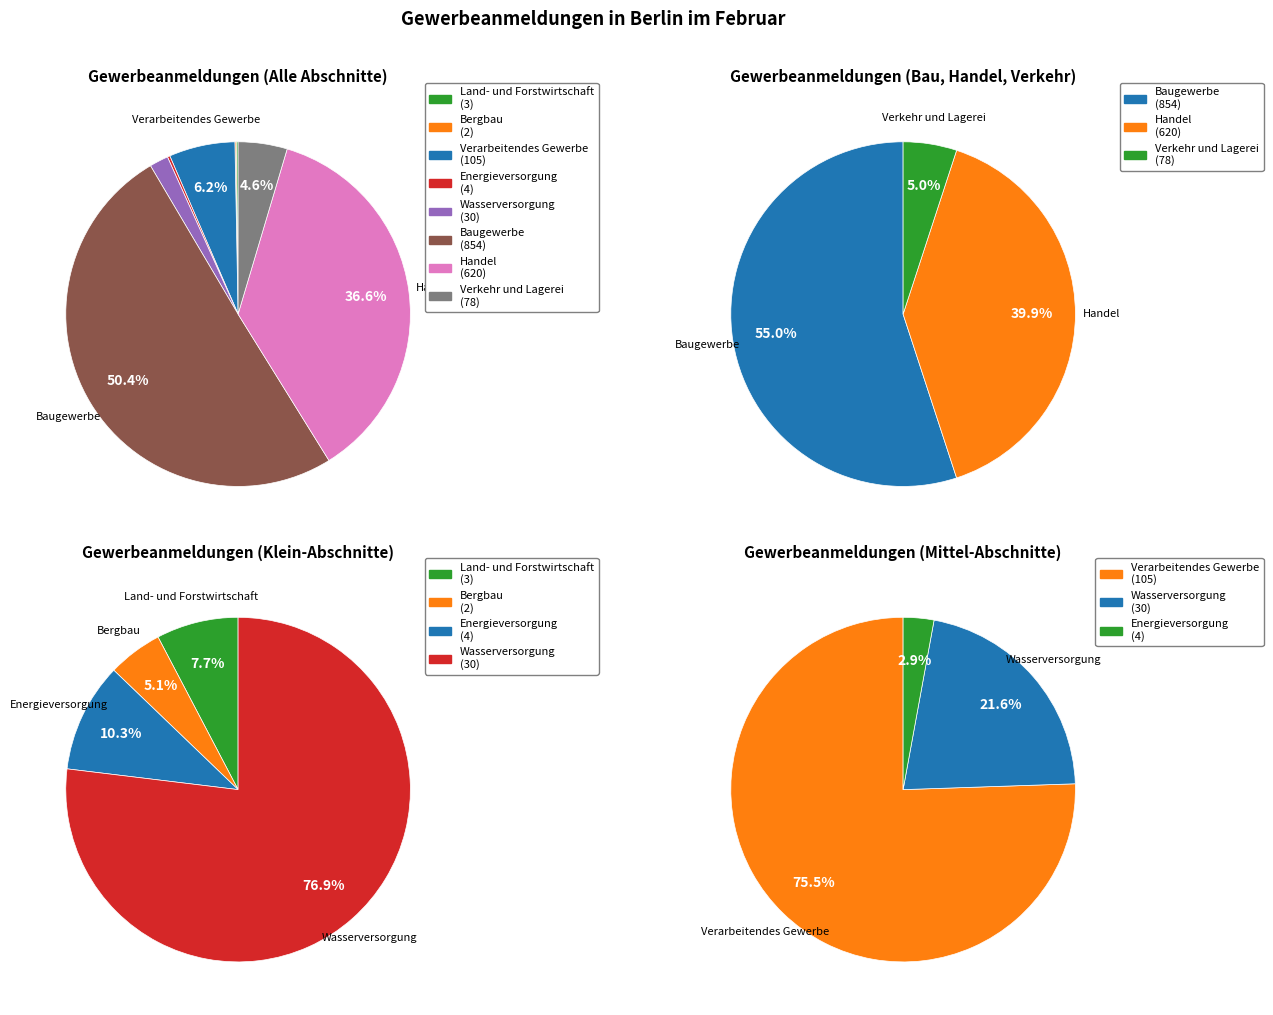

Which category has the biggest portion of the pie?

Baugewerbe